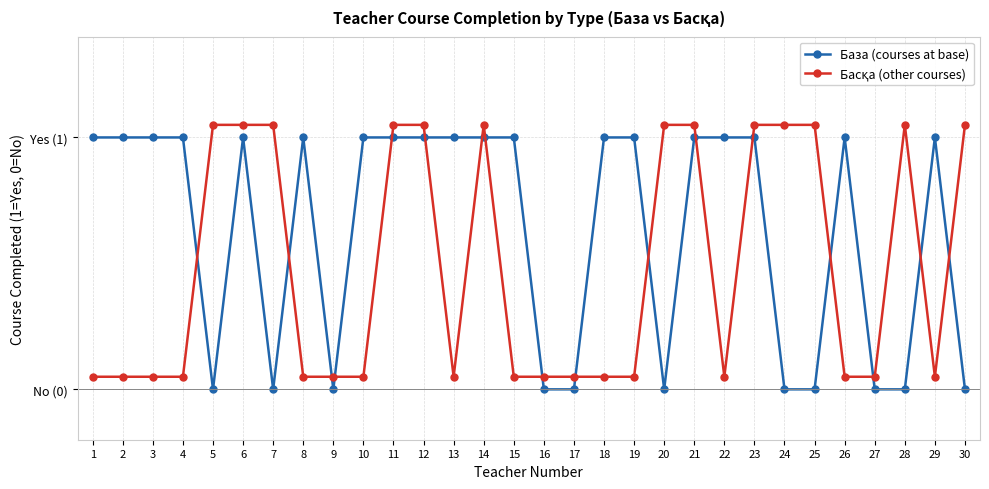

True or false: Басқа (other courses) has a value of 1.1 at 6.

True